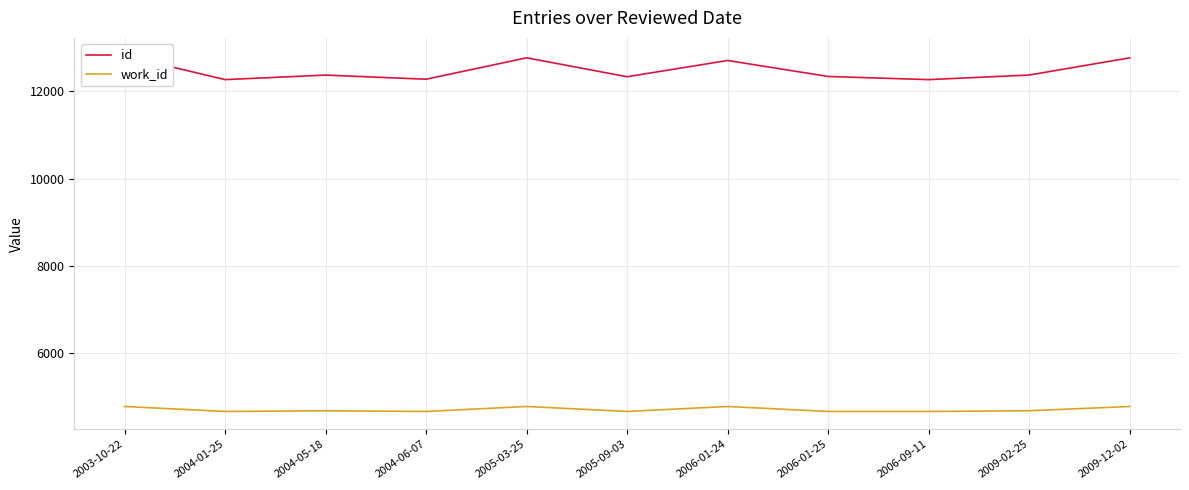

Between 2006-01-24 and 2006-01-25, which is larger?

2006-01-24